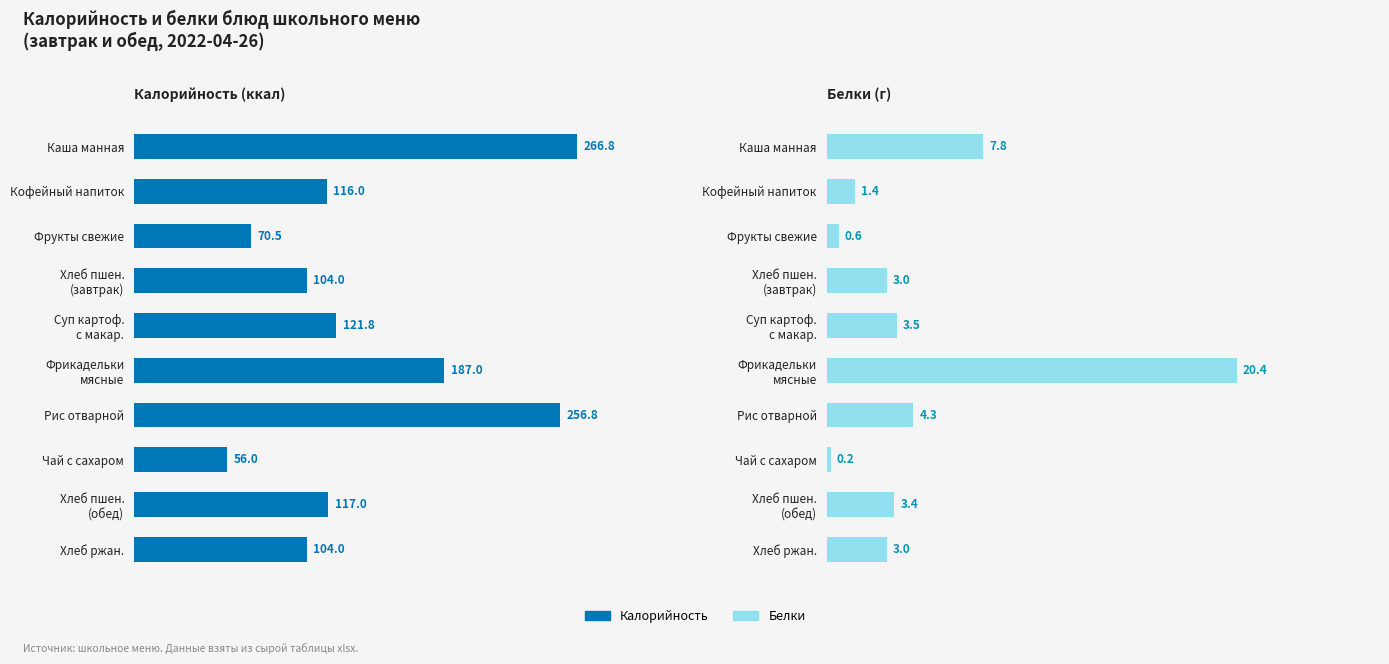

What is the average value of the Белки series?

4.8